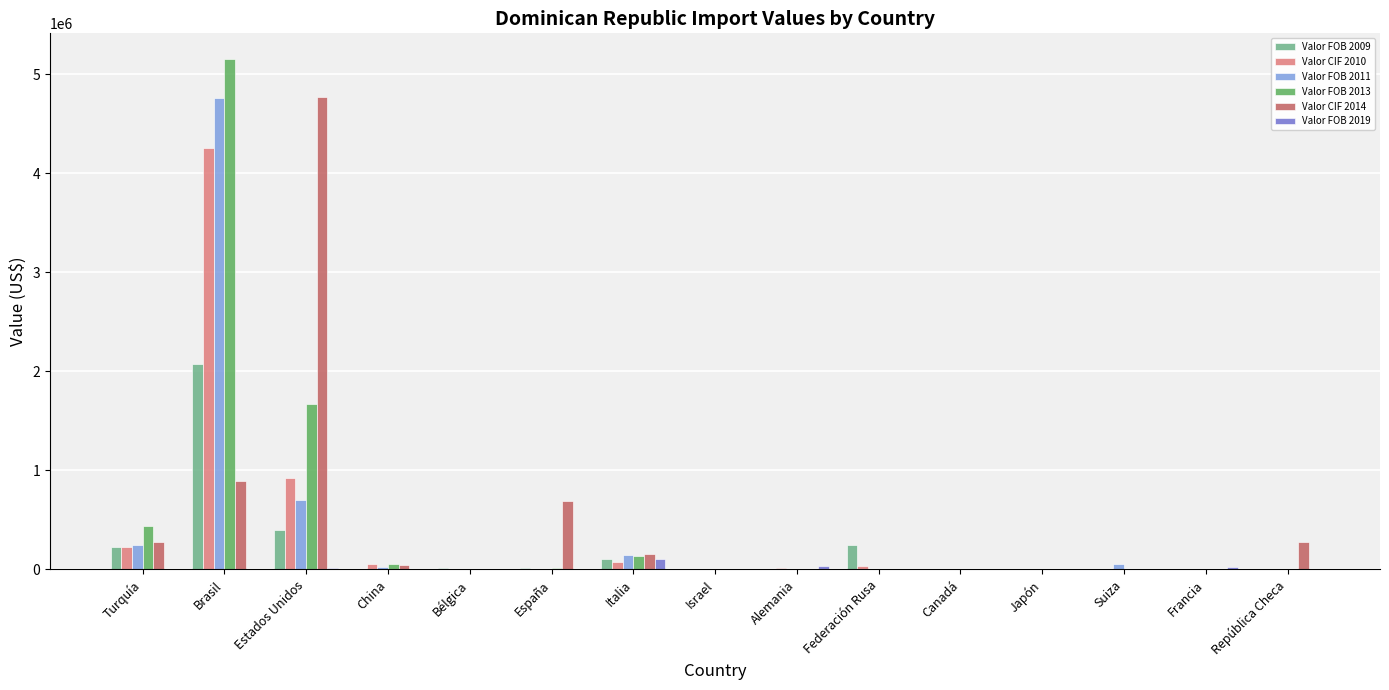

Which label corresponds to the largest value in the chart?

Brasil